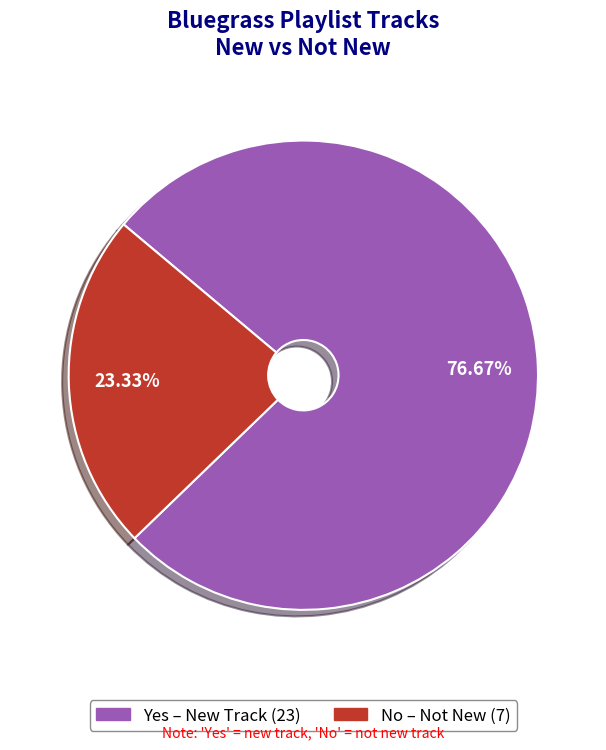

True or false: Yes accounts for 77% of the total.

True